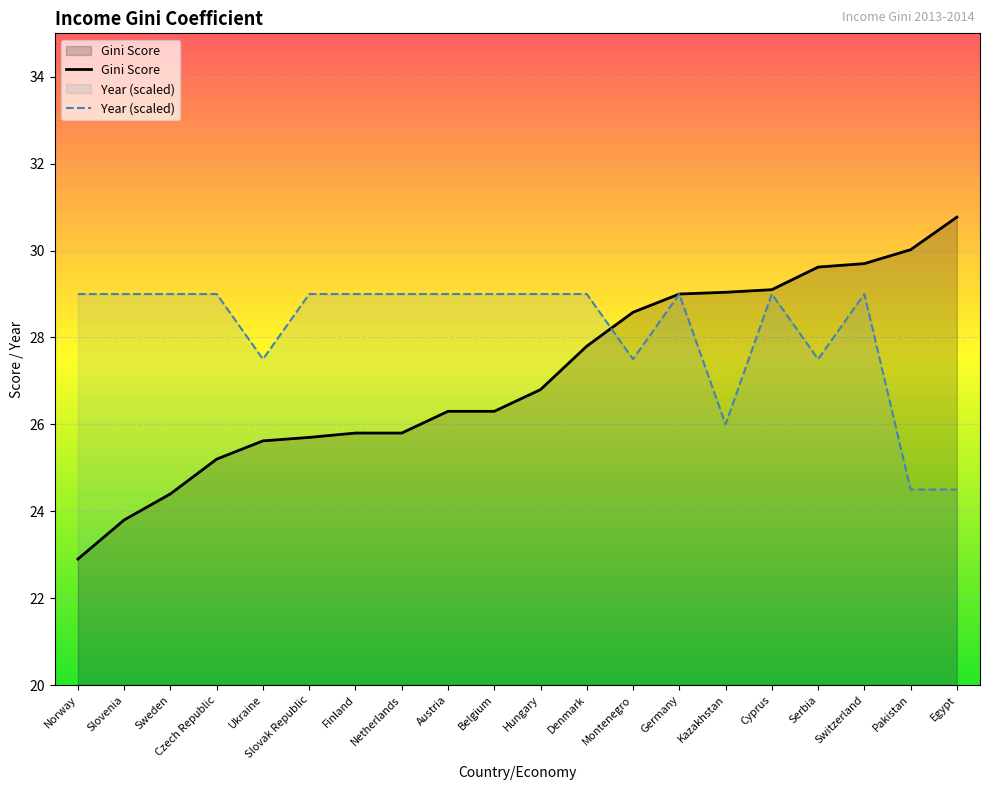

Does the chart display data point markers on the line(s)?

No